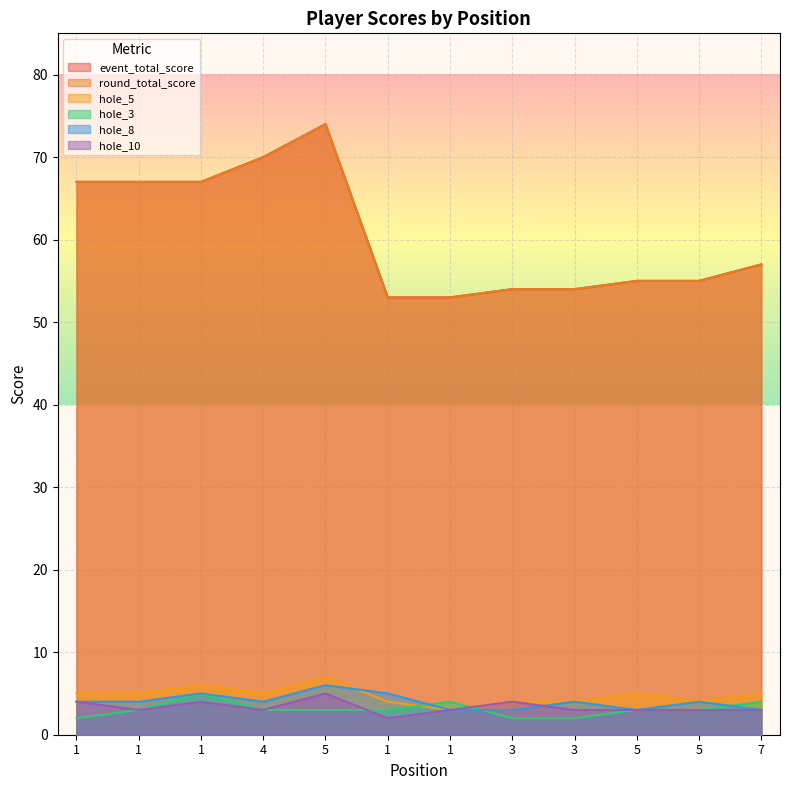

True or false: event_total_score has a value of 57 at 7.

True